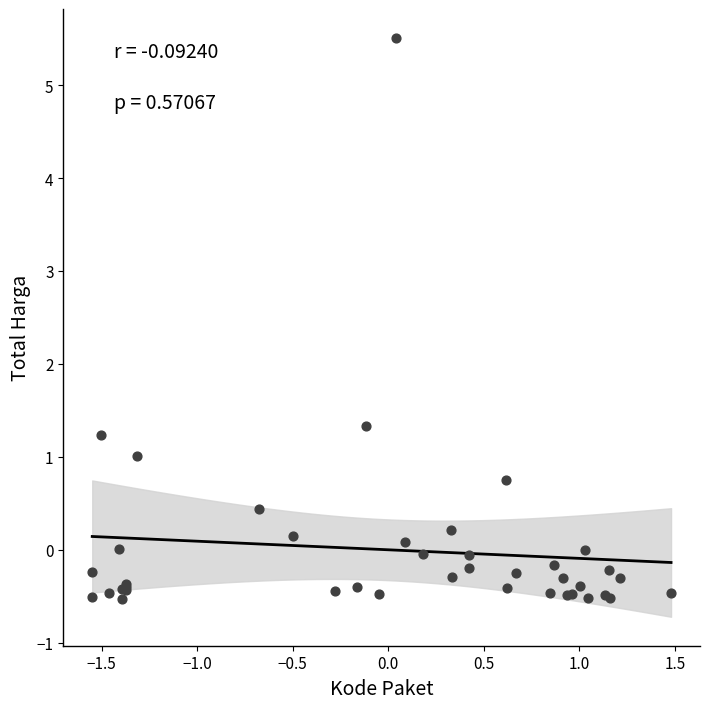

What Y value in the scatter plot is closest to 2?

1.3